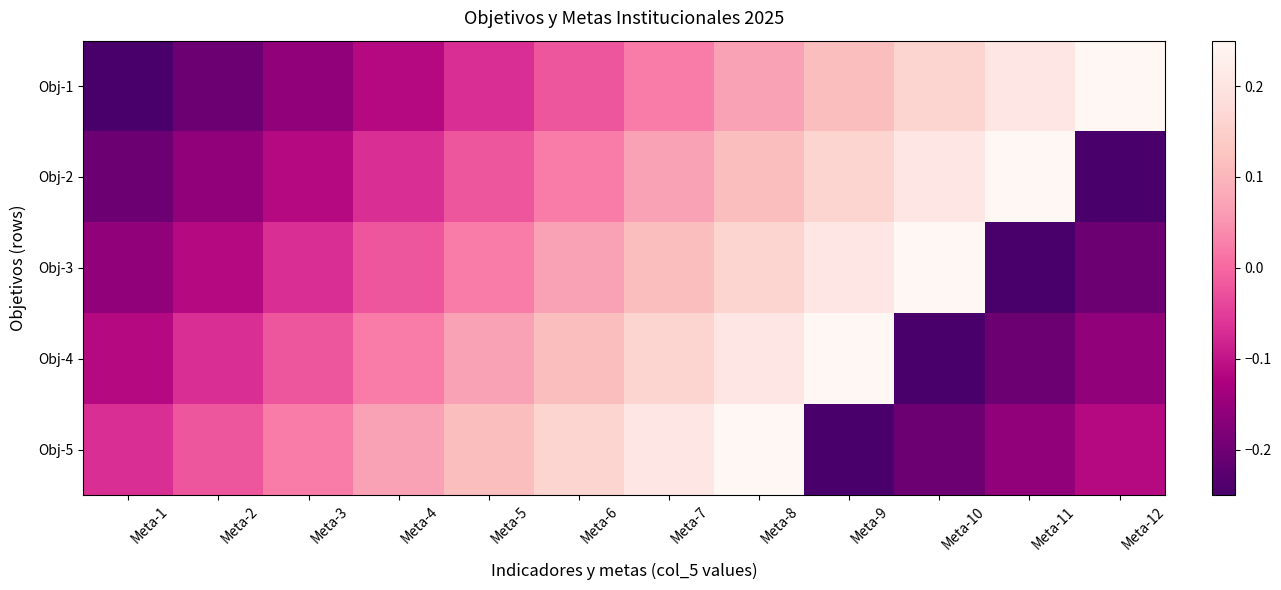

Which category has the lowest value across all series?

Meta-1